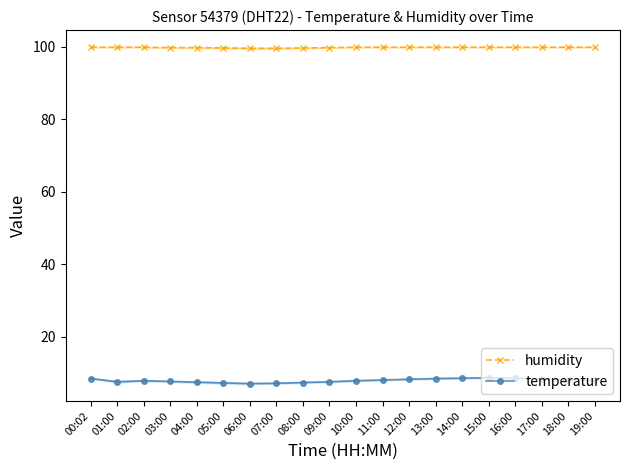

Is it true that temperature equals 11.5 at 09:00?

False